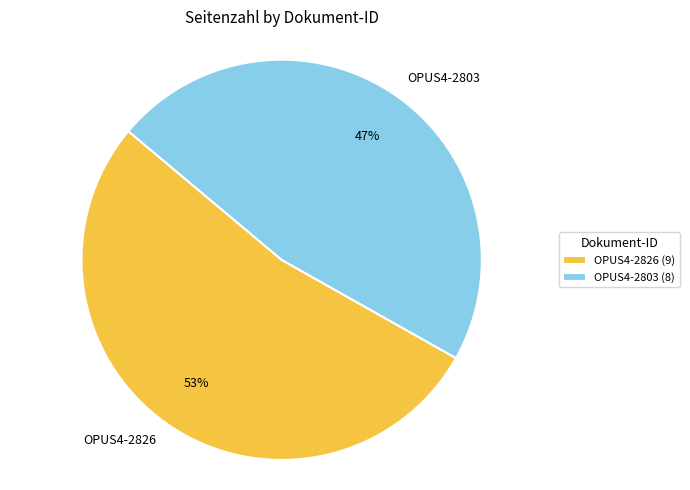

What is the largest slice in the pie chart?

OPUS4-2826